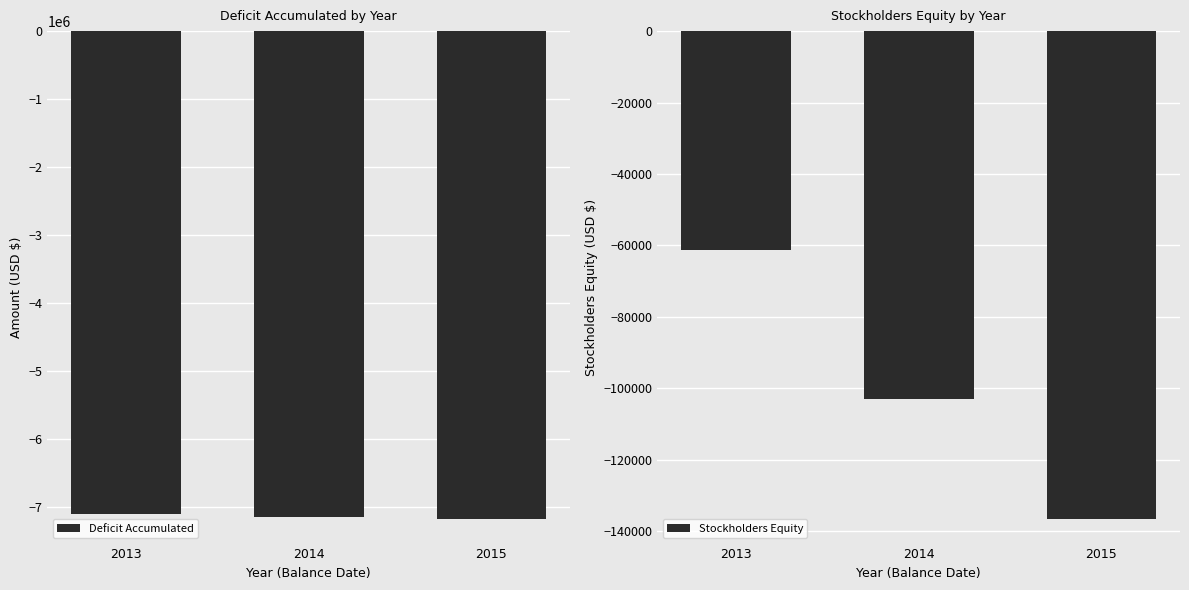

True or false: Stockholders Equity has a value of -136678 at 2015.

True